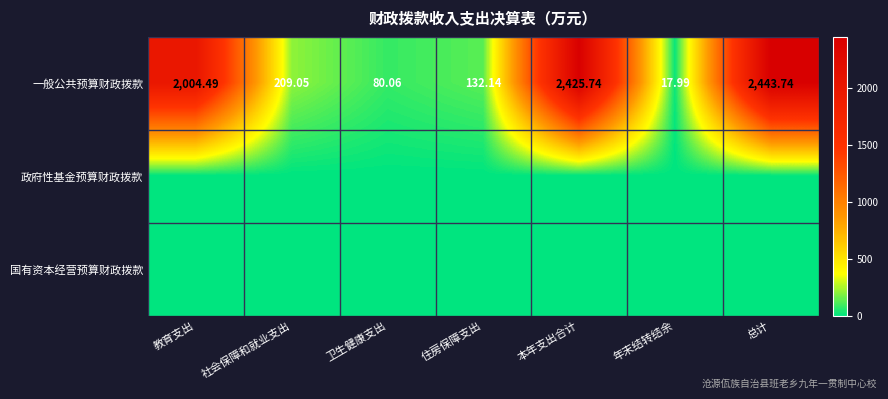

Rank the categories by 一般公共预算财政拨款 value from highest to lowest.

总计, 本年支出合计, 教育支出, 社会保障和就业支出, 住房保障支出, 卫生健康支出, 年末结转结余